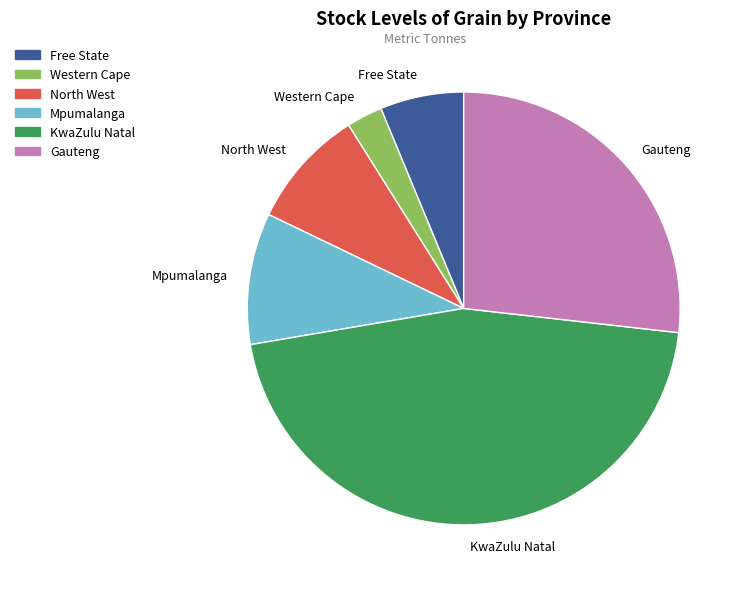

Rank the categories by value from lowest to highest.

Western Cape, Free State, North West, Mpumalanga, Gauteng, KwaZulu Natal